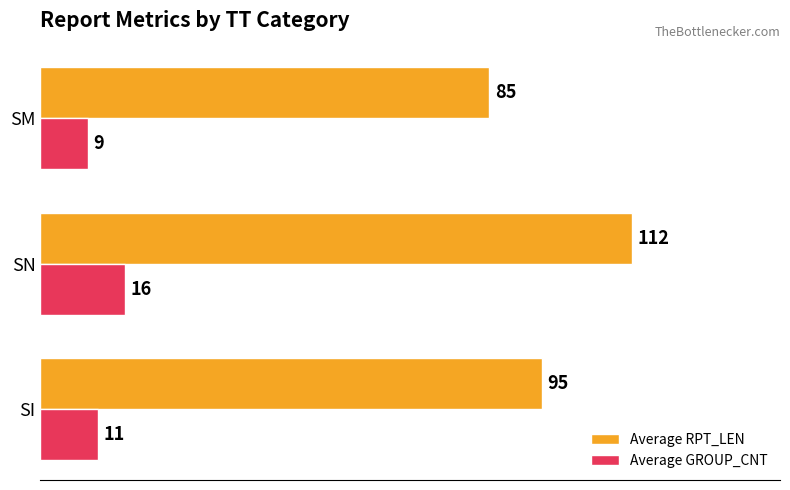

True or false: Average GROUP_CNT has a value of 9 at SM.

True